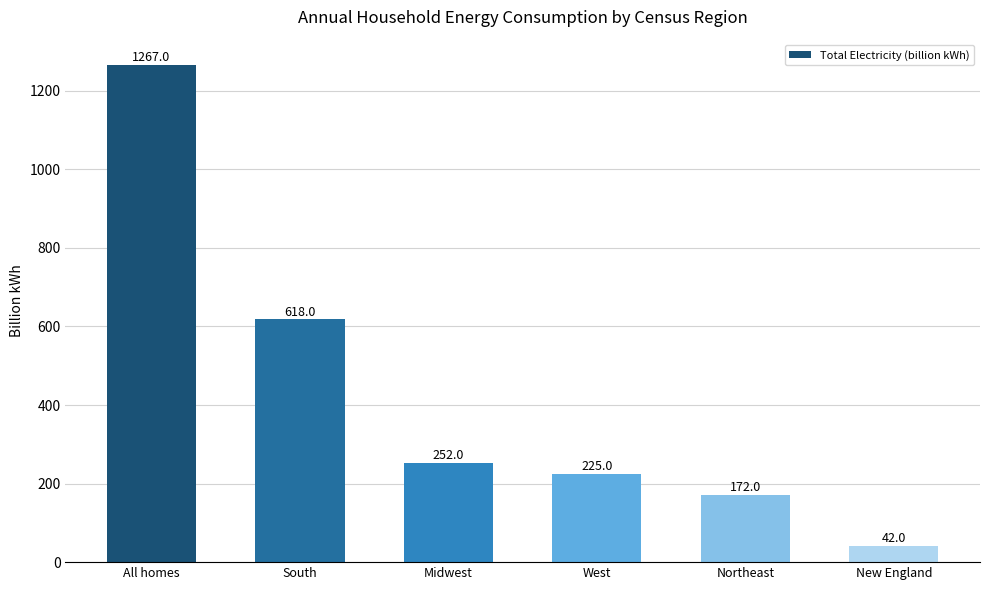

Between South and Midwest, which is larger?

South